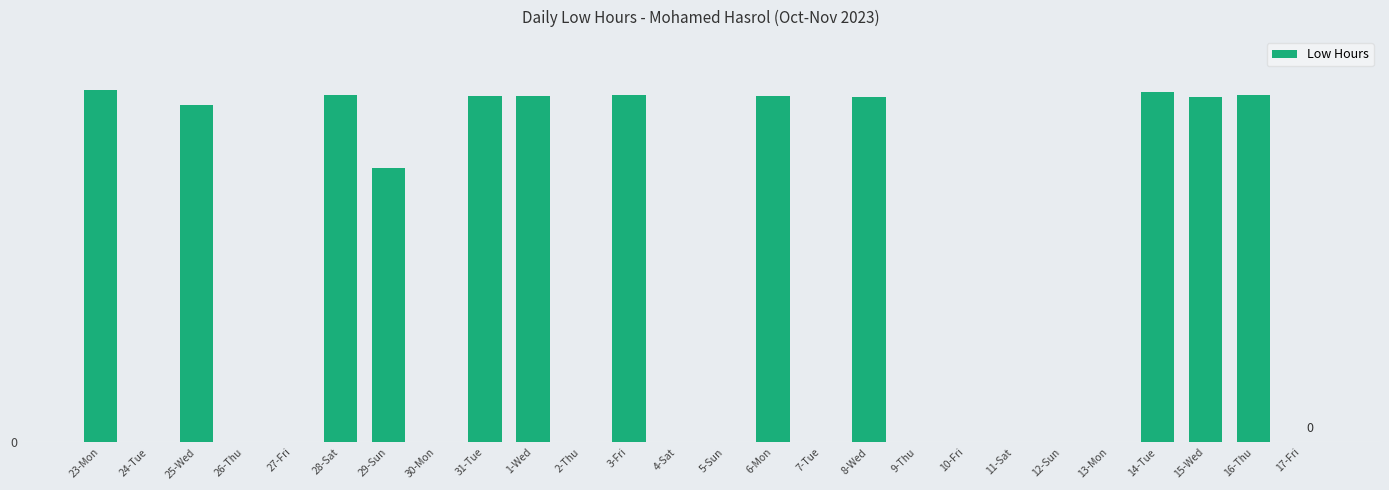

Reading right to left, extract all data points from this chart.

0.0	14.2	14.2	14.3	0.0	0.0	0.0	0.0	0.0	14.2	0.0	14.2	0.0	0.0	14.2	0.0	14.2	14.2	0.0	11.2	14.2	0.0	0.0	13.8	0.0	14.4